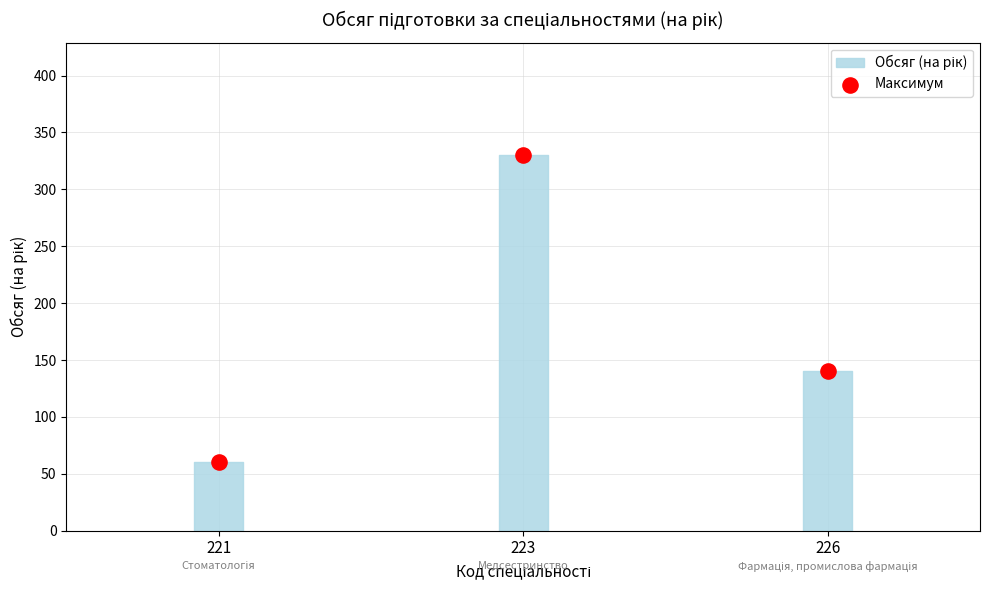

What is the average Y value?

177